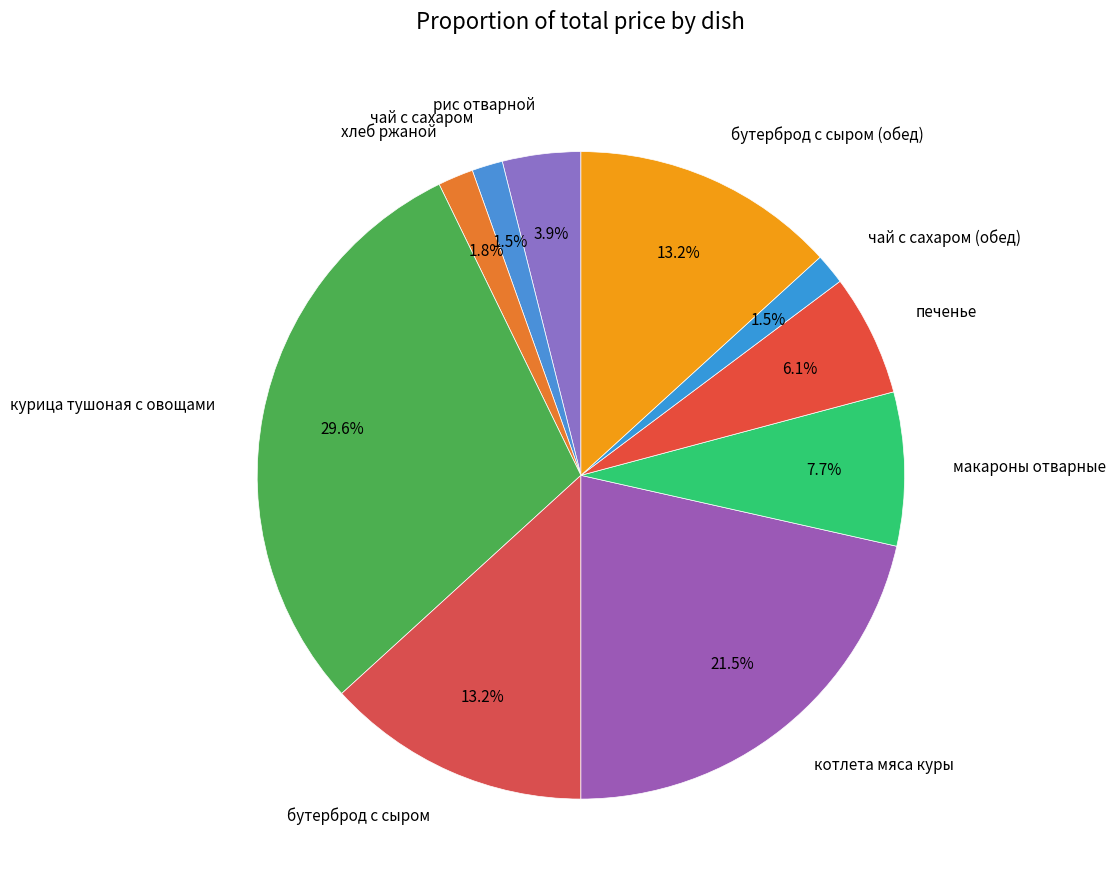

The курица тушоная с овощами slice represents 41% of the pie. True or false?

False